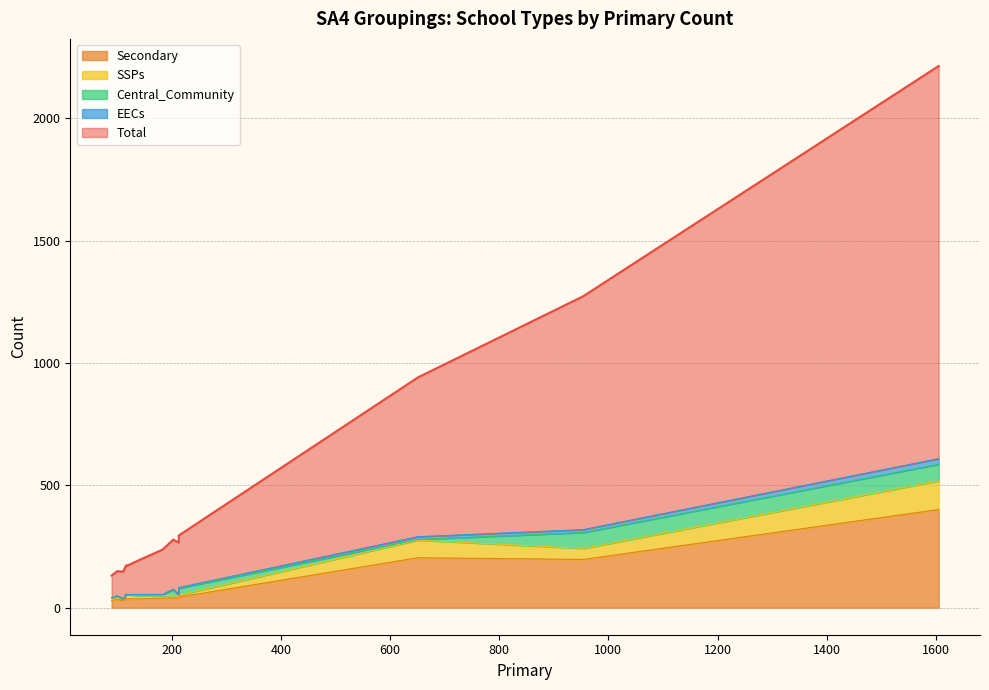

True or false: Secondary and Central_Community cross at least once.

False